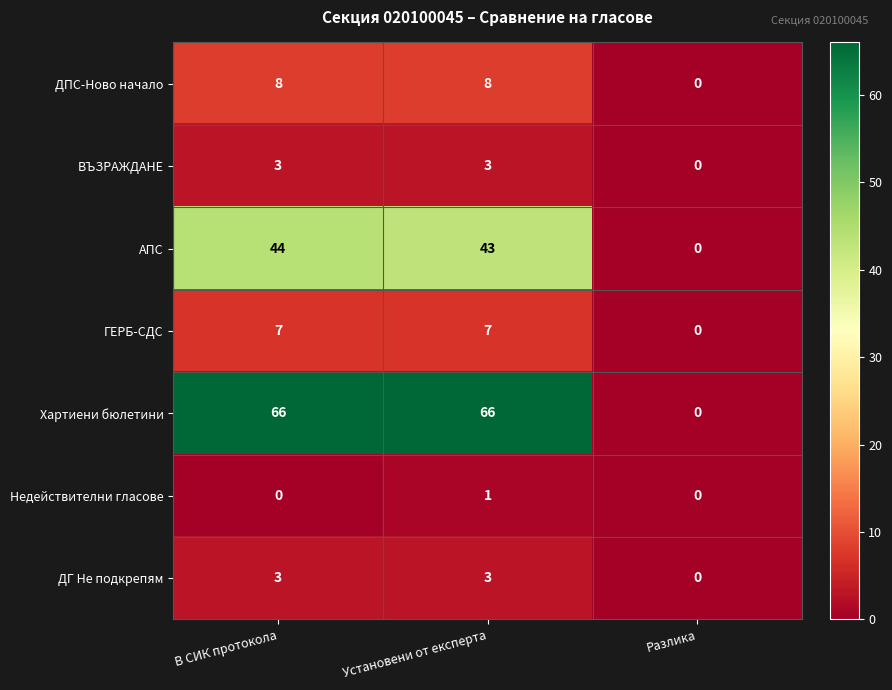

At which label does АПС first exceed 43?

В СИК протокола